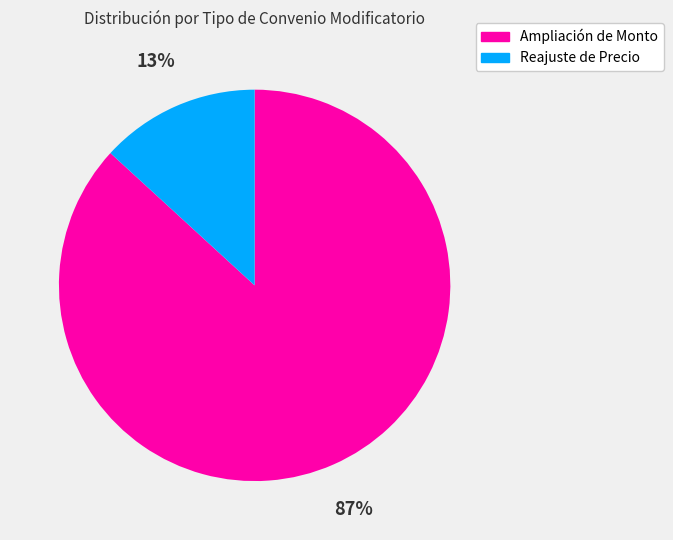

True or false: Ampliación de Monto accounts for 94% of the total.

False